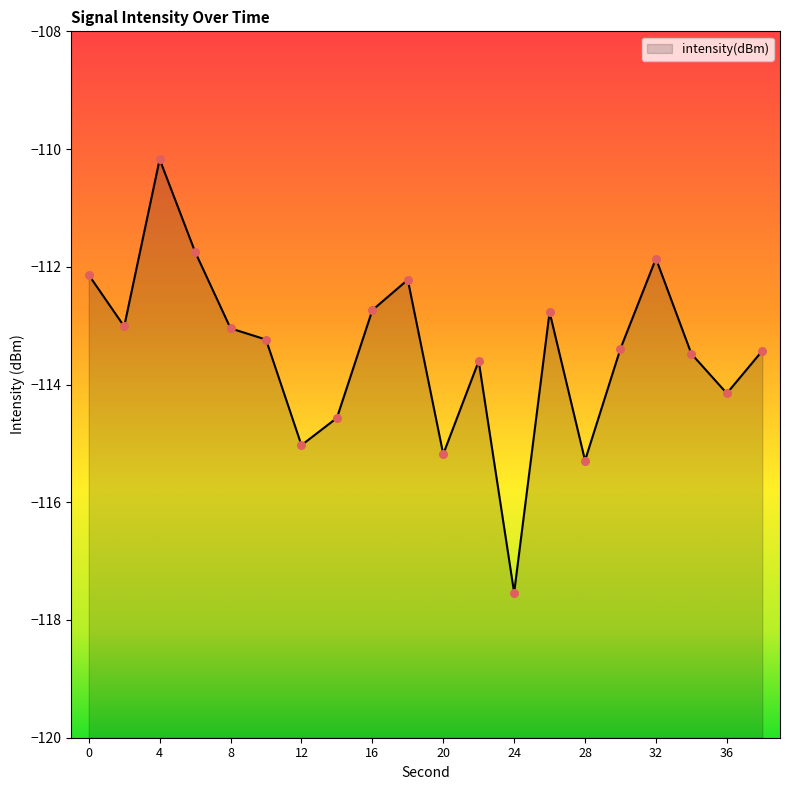

What is the change in value from 20 to 22?

+1.6